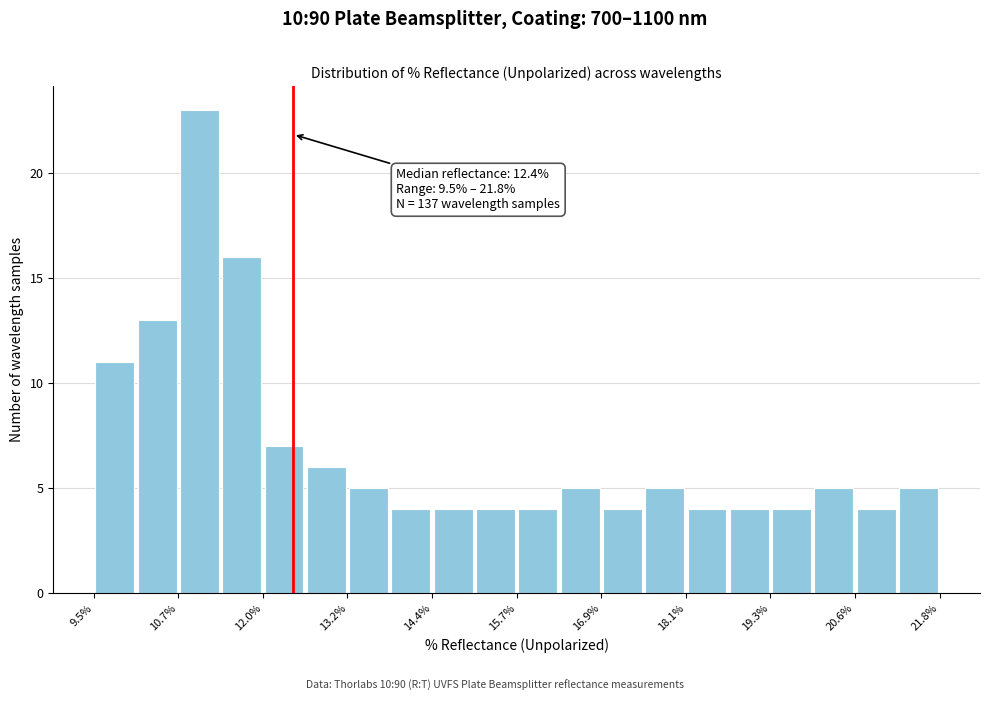

Around what value on the x-axis is the tallest bar? Give the approximate position of its centre, as read against the axis.

11.0